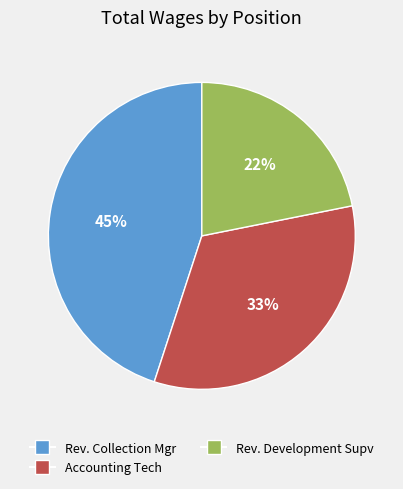

To the nearest percent, what is the difference between the largest and smallest slice percentages?

23%